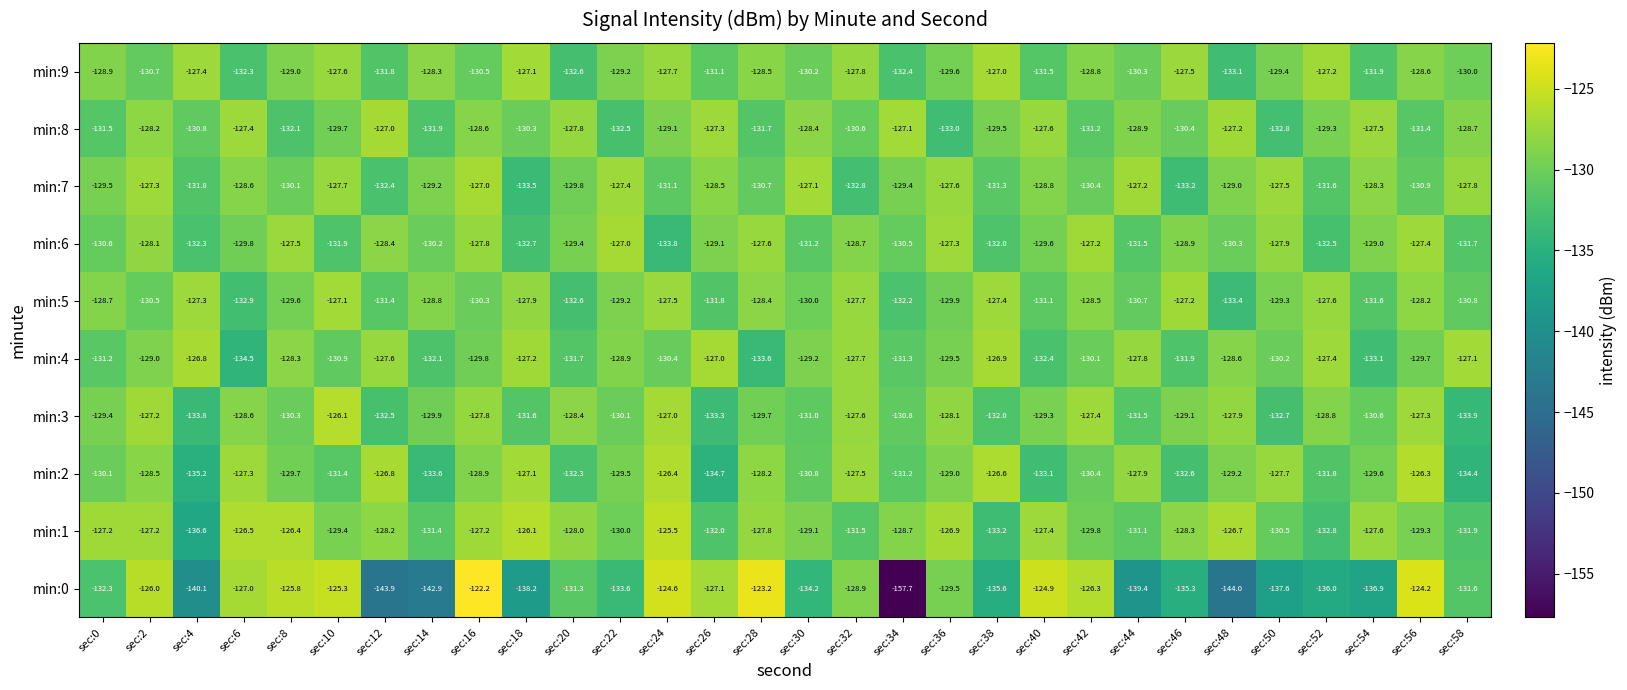

Which series has the largest range (max minus min)?

min:0